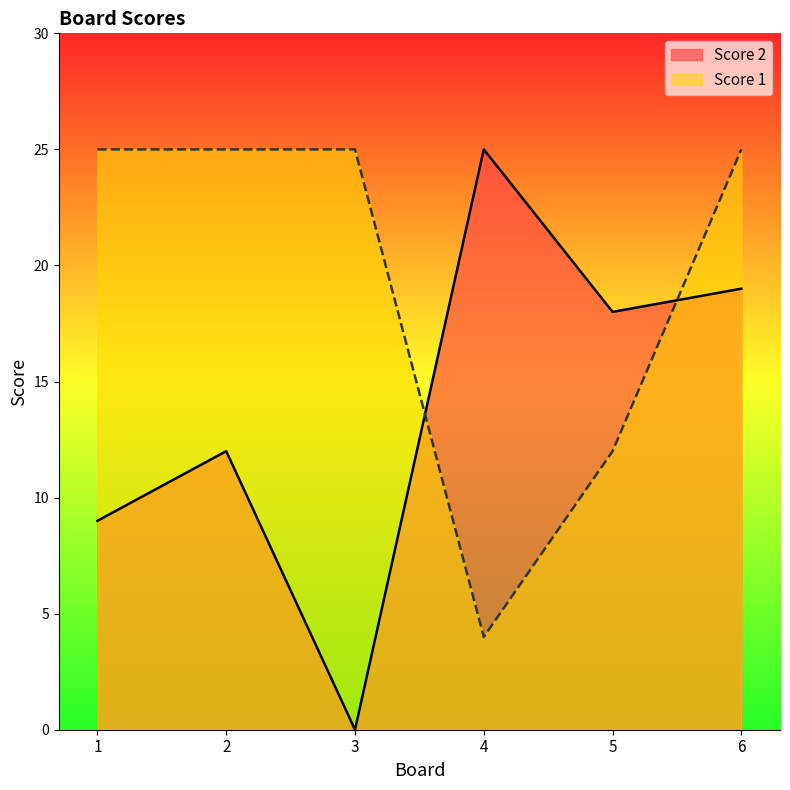

How many interior local valleys does the Score 2 series have?

2